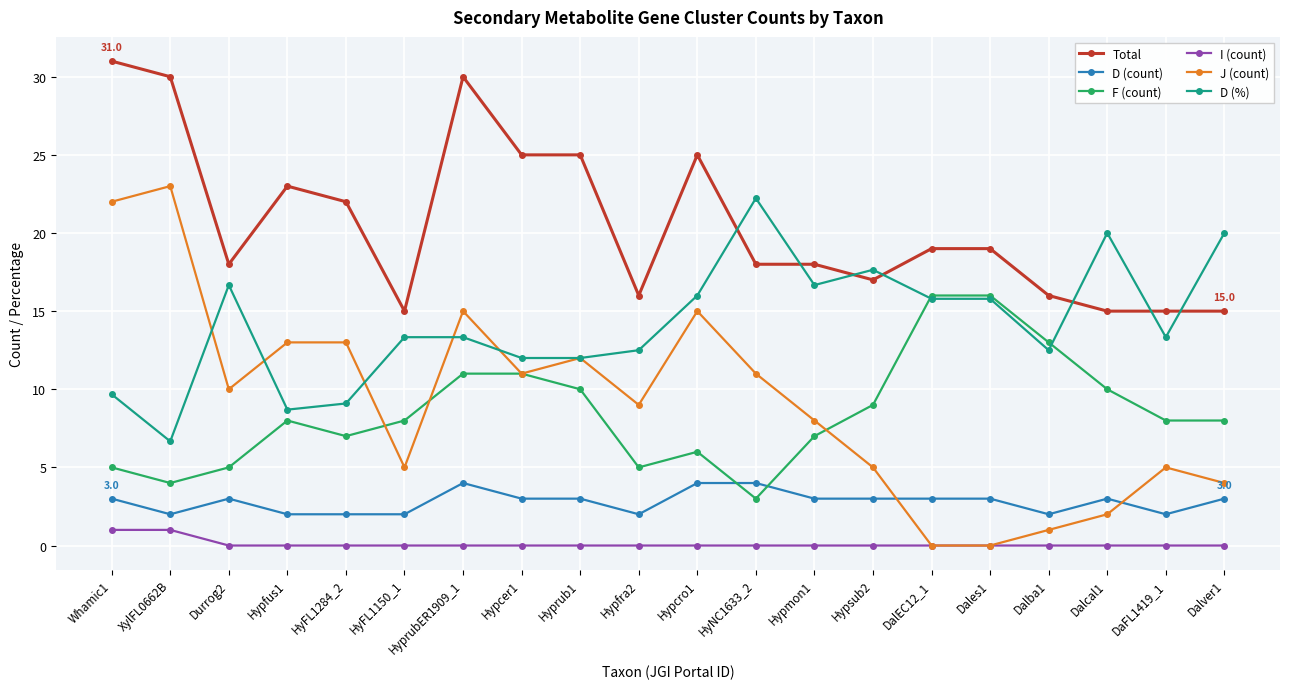

At which category does D (%) reach its first local valley?

XylFL0662B